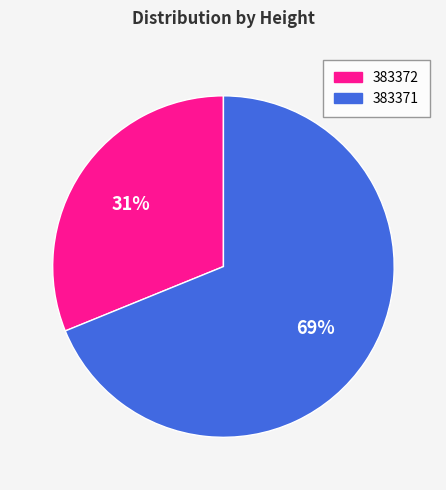

To the nearest percent, what is the combined percentage of 383371 and 383372?

100%